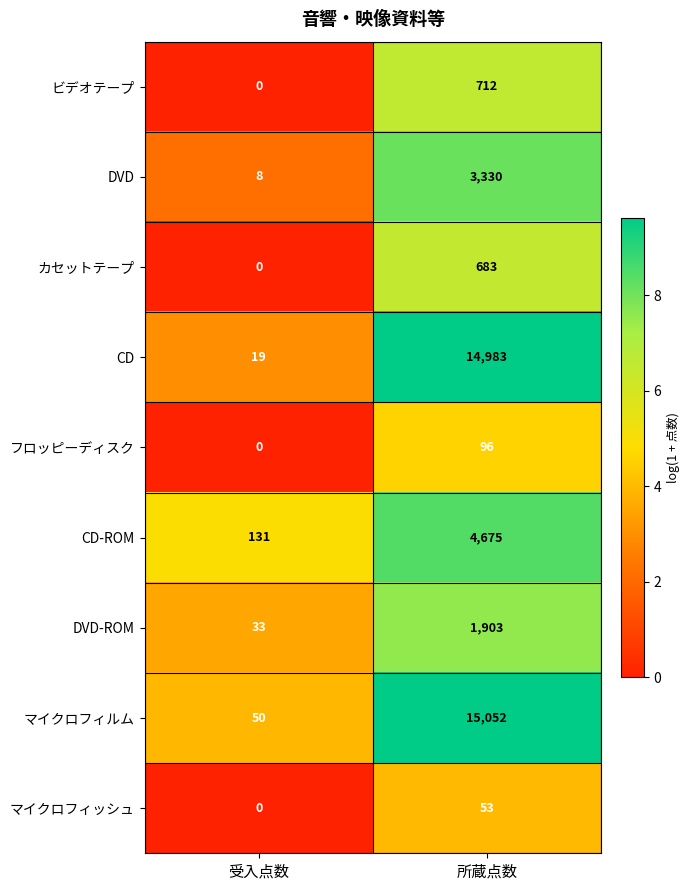

Reading left to right, transcribe all the data shown in this chart.

ビデオテープ: 受入点数=0	所蔵点数=712
DVD: 受入点数=8	所蔵点数=3330
カセットテープ: 受入点数=0	所蔵点数=683
CD: 受入点数=19	所蔵点数=14983
フロッピーディスク: 受入点数=0	所蔵点数=96
CD-ROM: 受入点数=131	所蔵点数=4675
DVD-ROM: 受入点数=33	所蔵点数=1903
マイクロフィルム: 受入点数=50	所蔵点数=15052
マイクロフィッシュ: 受入点数=0	所蔵点数=53